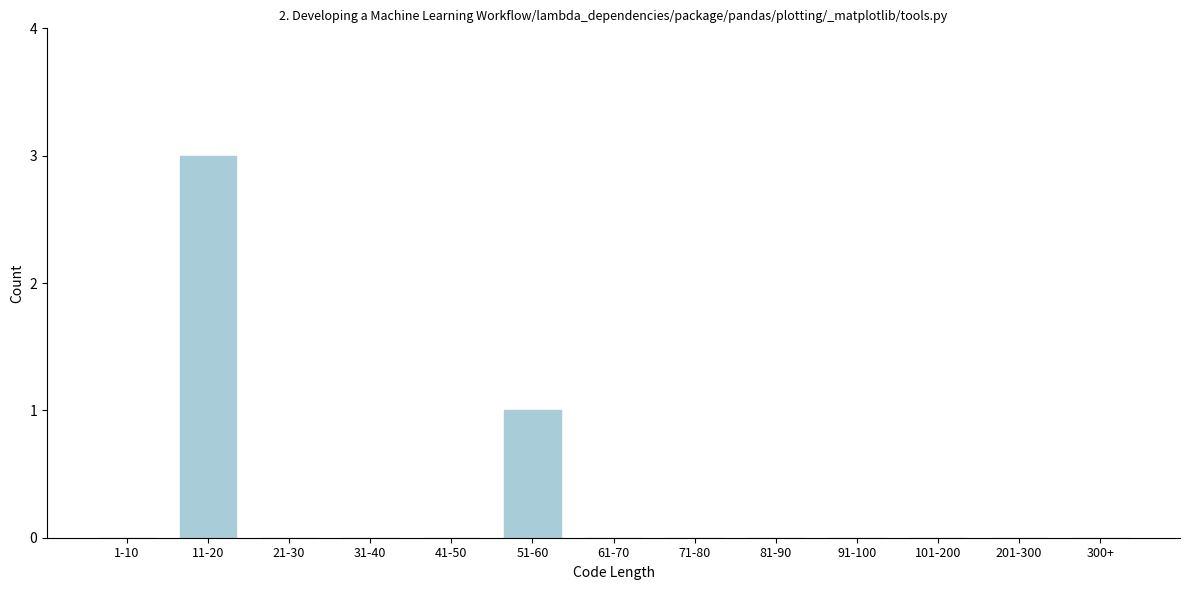

Reading left to right, extract all data points from this chart.

1-10=0	11-20=3	21-30=0	31-40=0	41-50=0	51-60=1	61-70=0	71-80=0	81-90=0	91-100=0	101-200=0	201-300=0	300+=0